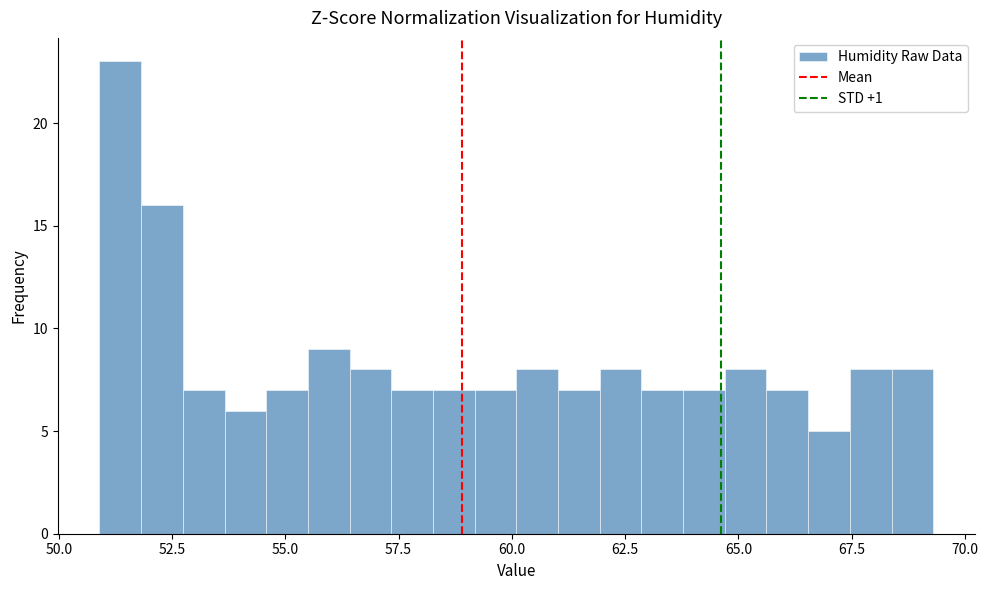

Read against the x-axis, roughly where is the centre of the tallest bar?

51.5